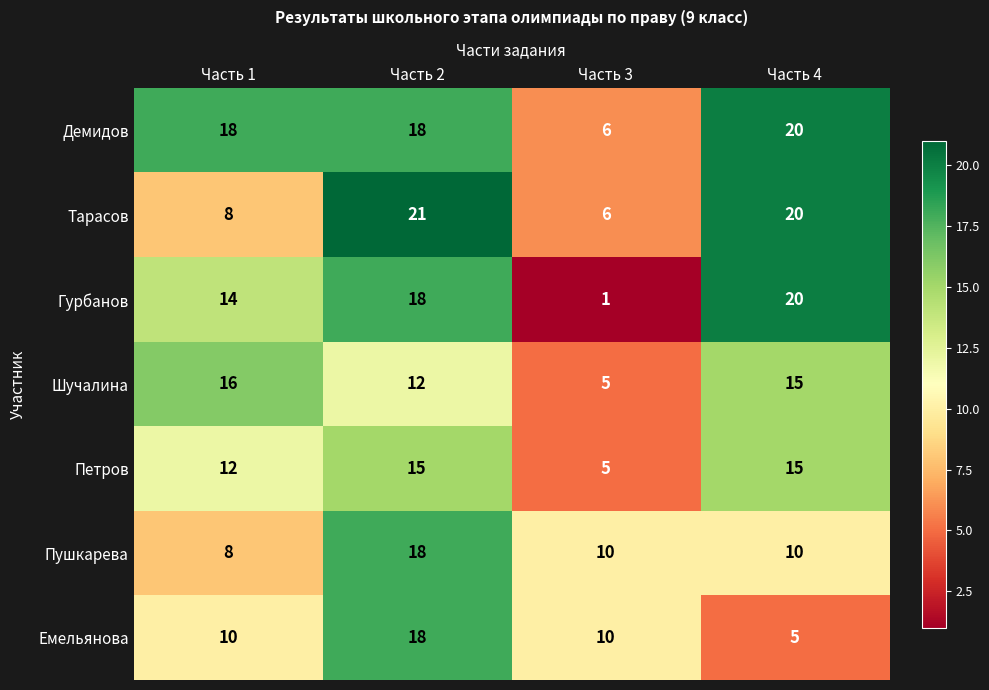

Which series changed the most between Часть 2 and Часть 4?

Емельянова